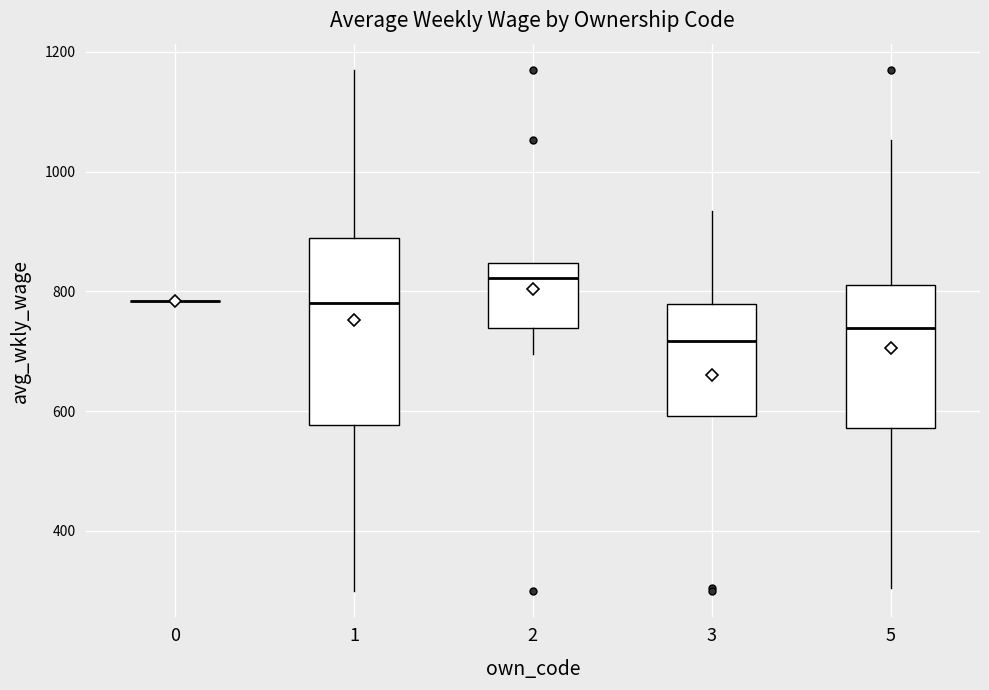

Reading left to right, transcribe this box plot: for each box, give where its median line is, the range the box spans, and where its two whiskers end, as read against the y-axis. The values are not printed on the chart, so give them approximately, as read against the axis.

0: box collapsed to a line at 780, whiskers 780 to 780
1: median 780, box 580 to 880, whiskers 300 to 1180
2: median 820, box 740 to 840, whiskers 700 to 840
3: median 720, box 600 to 780, whiskers 600 to 940
5: median 740, box 580 to 820, whiskers 300 to 1060